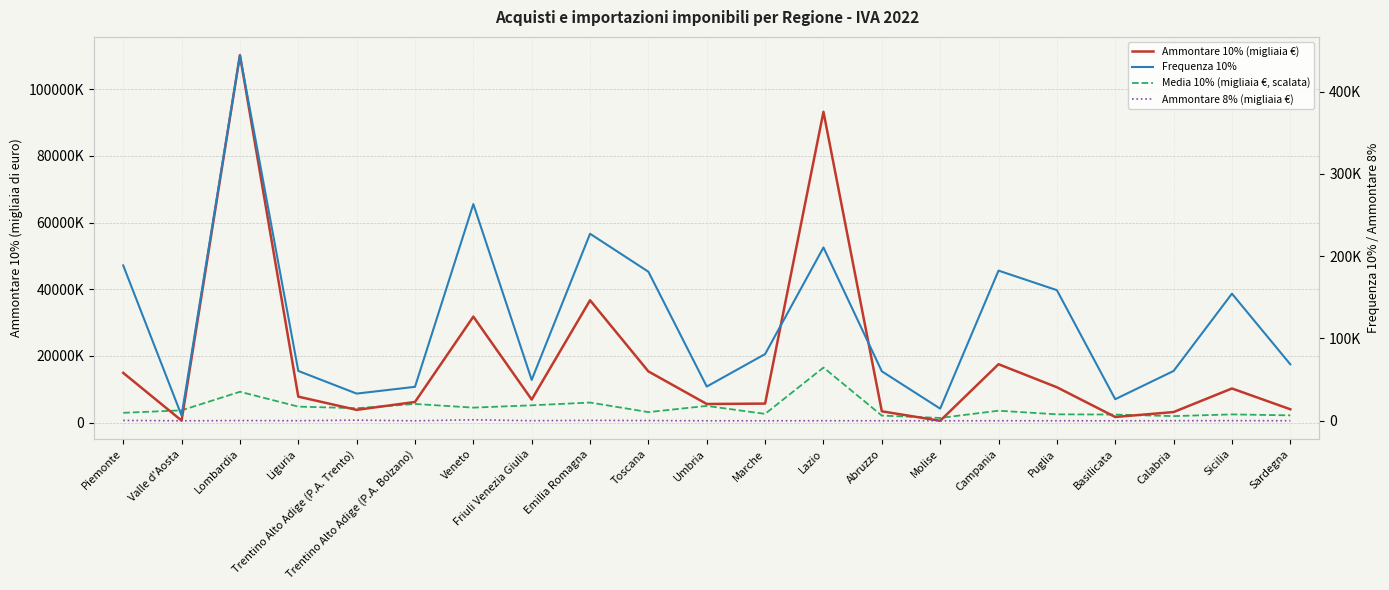

Reading right to left, what are all the values shown in this chart?

Ammontare 10% (migliaia €): Sardegna=4022132.0	Sicilia=10256468.0	Calabria=3183740.0	Basilicata=1708027.0	Puglia=10625751.0	Campania=17534549.0	Molise=561759.0	Abruzzo=3408072.0	Lazio=93253744.0	Marche=5721244.0	Umbria=5601312.0	Toscana=15370983.0	Emilia Romagna=36720994.0	Friuli Venezia Giulia=6929625.0	Veneto=31811244.0	Trentino Alto Adige (P.A. Bolzano)=6206163.0	Trentino Alto Adige (P.A. Trento)=3838121.0	Liguria=7806221.0	Lombardia=110244283.0	Valle d'Aosta=634286.0	Piemonte=14940457.0
Media 10% (migliaia €, scalata): Sardegna=2187931.9	Sicilia=2479954.9	Calabria=1963873.3	Basilicata=2431035.4	Puglia=2500493.6	Campania=3589044.8	Molise=1420531.3	Abruzzo=2116980.0	Lazio=16536642.4	Marche=2635675.6	Umbria=5027500.8	Toscana=3169681.8	Emilia Romagna=6035017.5	Friuli Venezia Giulia=5206374.2	Veneto=4512912.9	Trentino Alto Adige (P.A. Bolzano)=5614907.7	Trentino Alto Adige (P.A. Trento)=4337400.4	Liguria=4812404.6	Lombardia=9268929.4	Valle d'Aosta=3698086.6	Piemonte=2956079.3
Frequenza 10%: Sardegna=68654.0	Sicilia=154444.0	Calabria=60544.0	Basilicata=26236.0	Puglia=158689.0	Campania=182436.0	Molise=14767.0	Abruzzo=60116.0	Lazio=210586.0	Marche=81062.0	Umbria=41606.0	Toscana=181085.0	Emilia Romagna=227215.0	Friuli Venezia Giulia=49705.0	Veneto=263232.0	Trentino Alto Adige (P.A. Bolzano)=41276.0	Trentino Alto Adige (P.A. Trento)=33045.0	Liguria=60576.0	Lombardia=444149.0	Valle d'Aosta=6405.0	Piemonte=188727.0
Ammontare 8% (migliaia €): Sardegna=85.0	Sicilia=195.0	Calabria=134.0	Basilicata=9.0	Puglia=59.0	Campania=81.0	Molise=25.0	Abruzzo=66.0	Lazio=103.0	Marche=47.0	Umbria=51.0	Toscana=280.0	Emilia Romagna=531.0	Friuli Venezia Giulia=155.0	Veneto=1201.0	Trentino Alto Adige (P.A. Bolzano)=43.0	Trentino Alto Adige (P.A. Trento)=782.0	Liguria=142.0	Lombardia=287.0	Valle d'Aosta=27.0	Piemonte=457.0